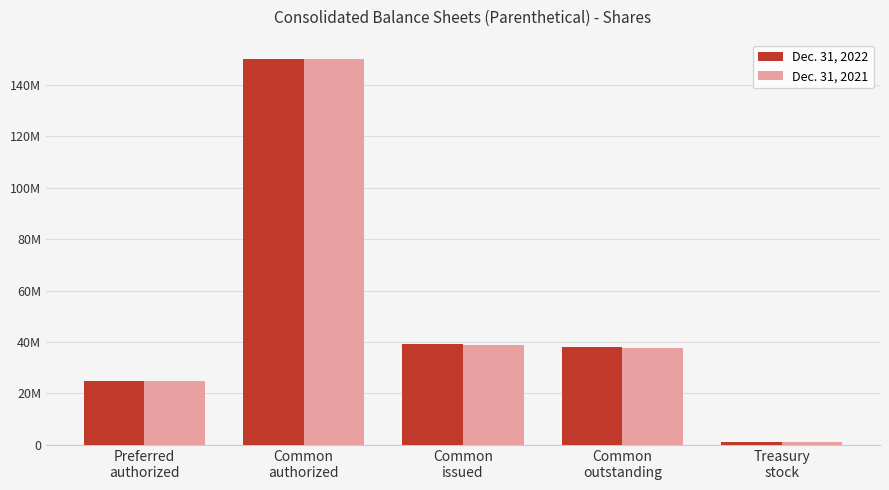

Does the chart contain any negative values?

No